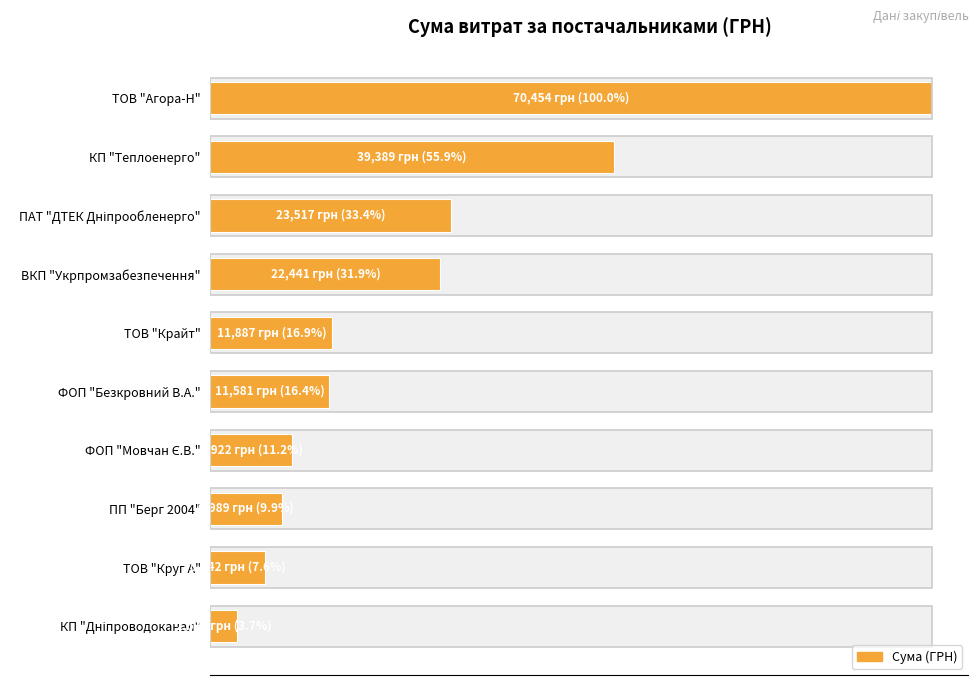

Reading left to right, transcribe all the data shown in this chart.

70453.6	39389.0	23517.0	22441.2	11887.2	11580.5	7922.3	6988.9	5342.2	2578.0